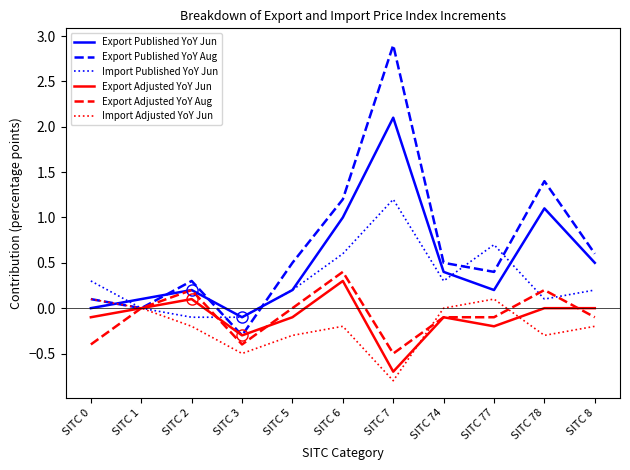

What is the difference between the highest and lowest values at SITC 74?

0.6